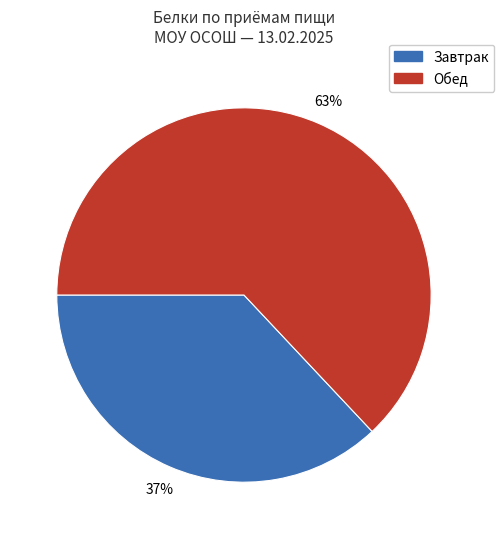

How many segments does this pie chart have?

2